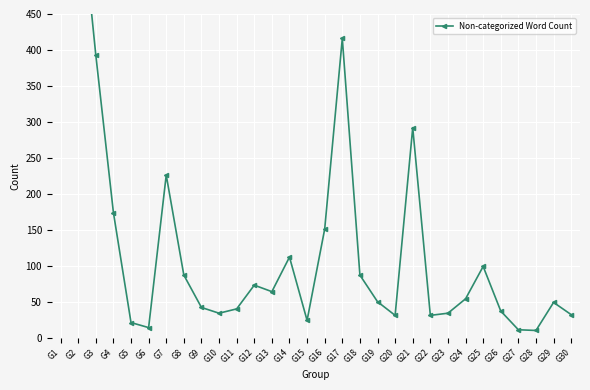

What is the maximum value shown in the chart?

1372